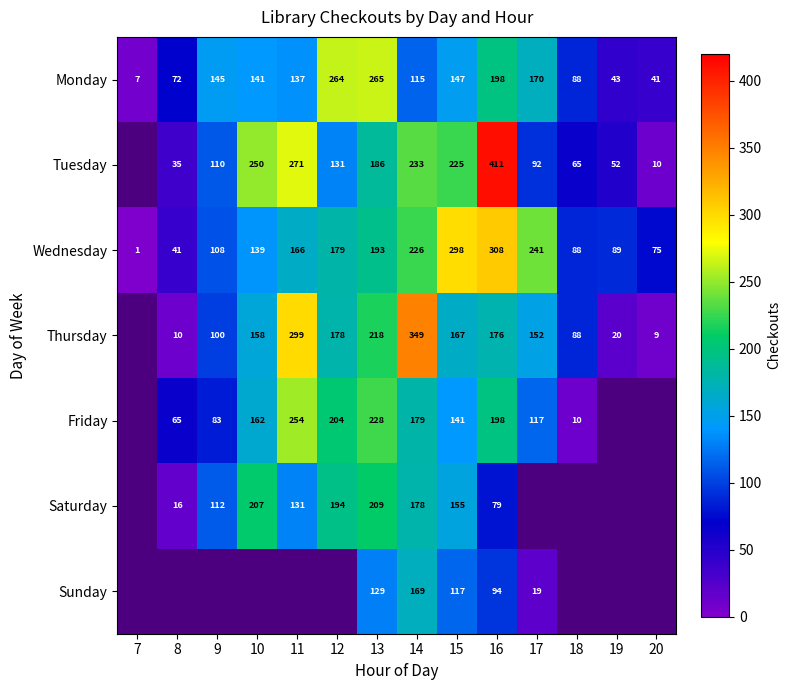

What is the spread (max minus min) of values at 14?

234